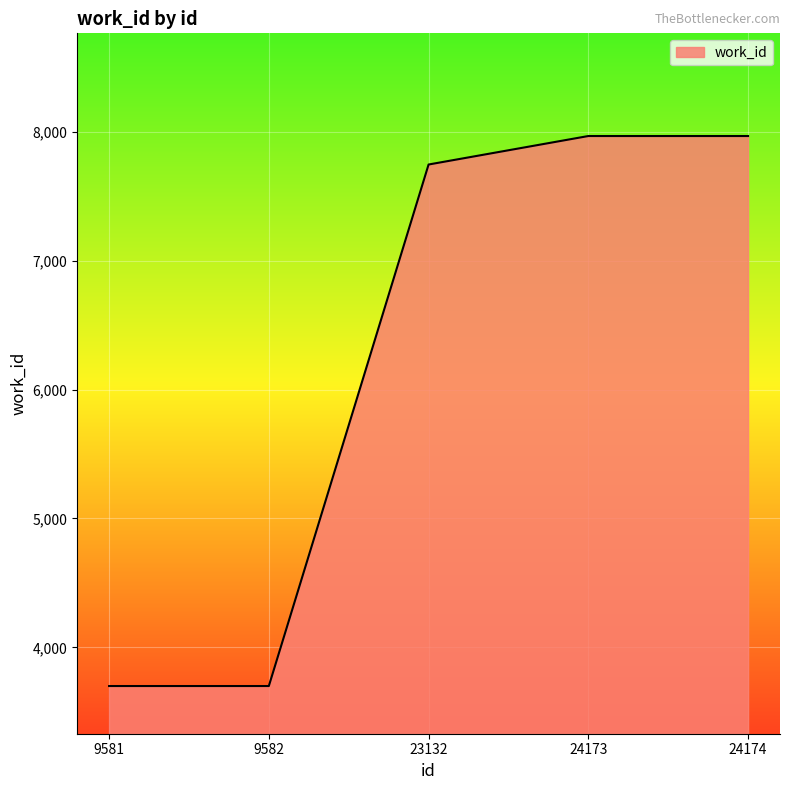

Which has a higher value, 24173 or 9582?

24173